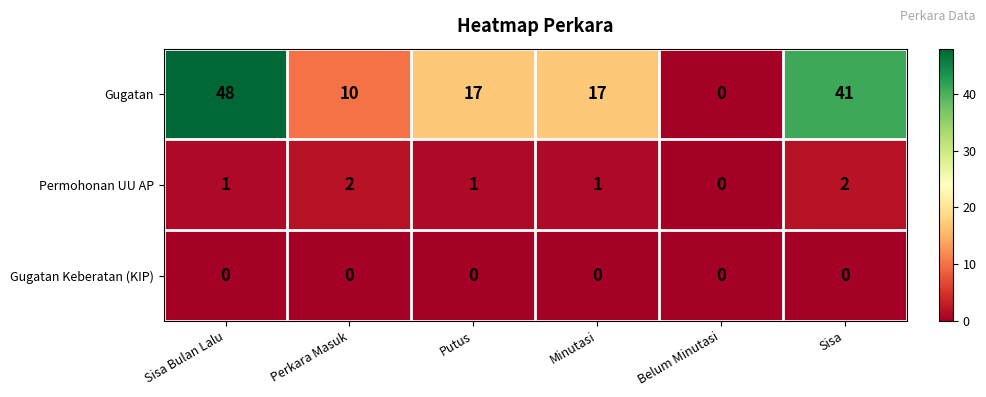

What is the approximate value of Gugatan at Putus, to the nearest 5?

15